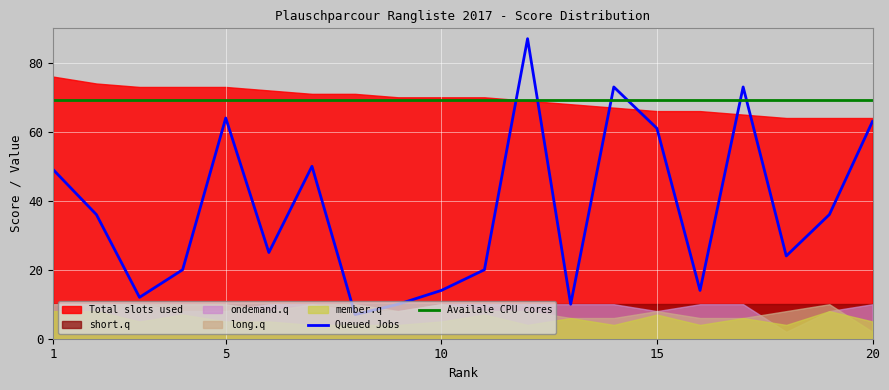

True or false: Availale CPU cores and Queued Jobs cross at least once.

True